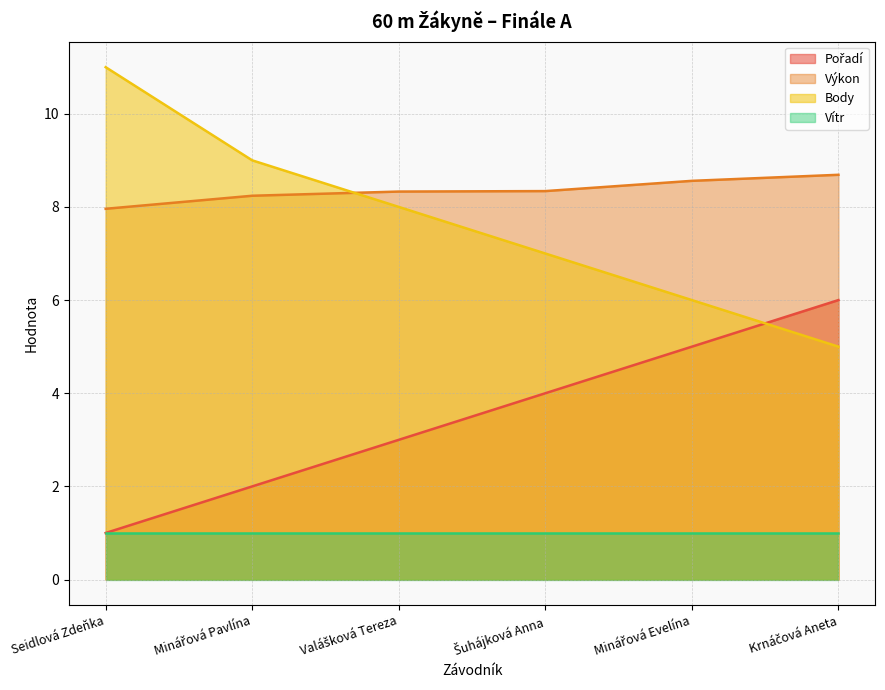

Which series has the largest total across all categories?

Výkon